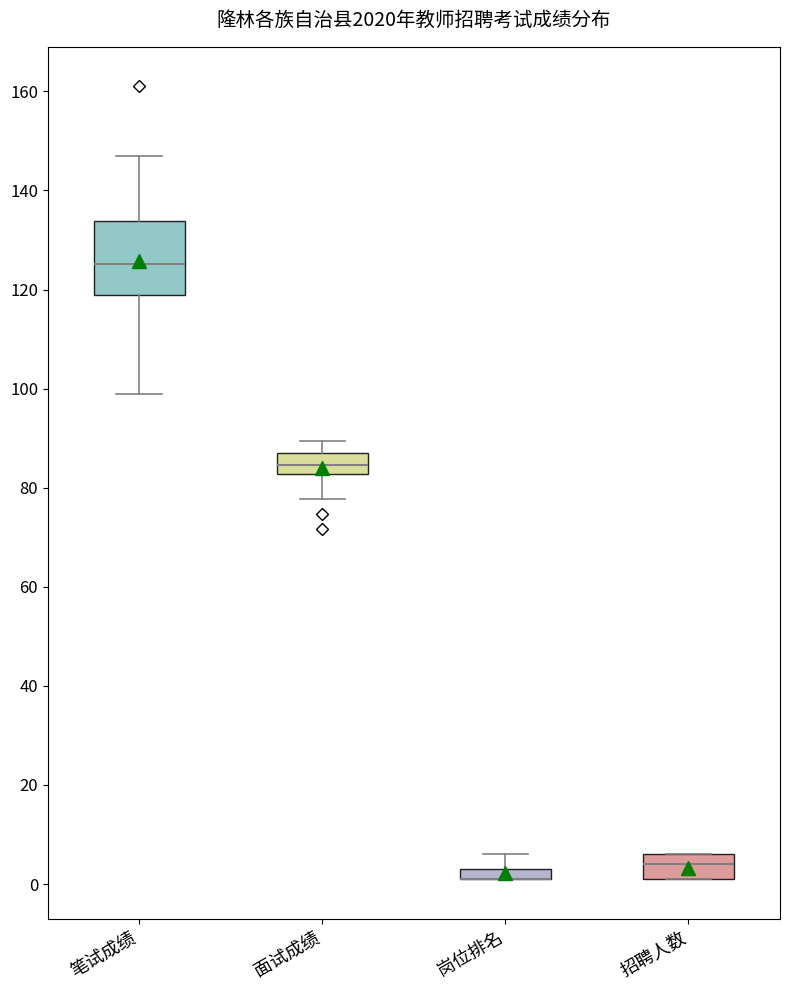

Where does the upper whisker of the box for 岗位排名 end on the y-axis? The values are not printed on the chart, so give them approximately, as read against the axis.

6